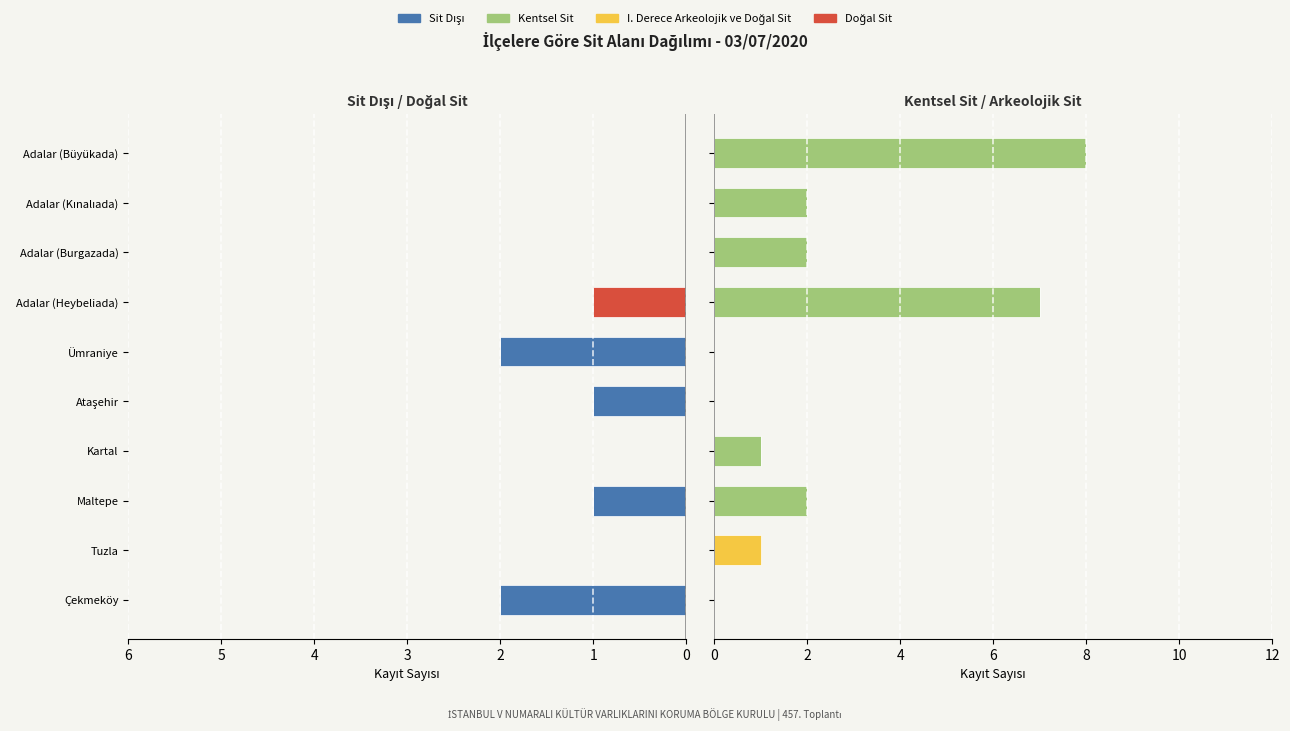

What is the difference between the maximum and minimum values in the Doğal Sit series?

1